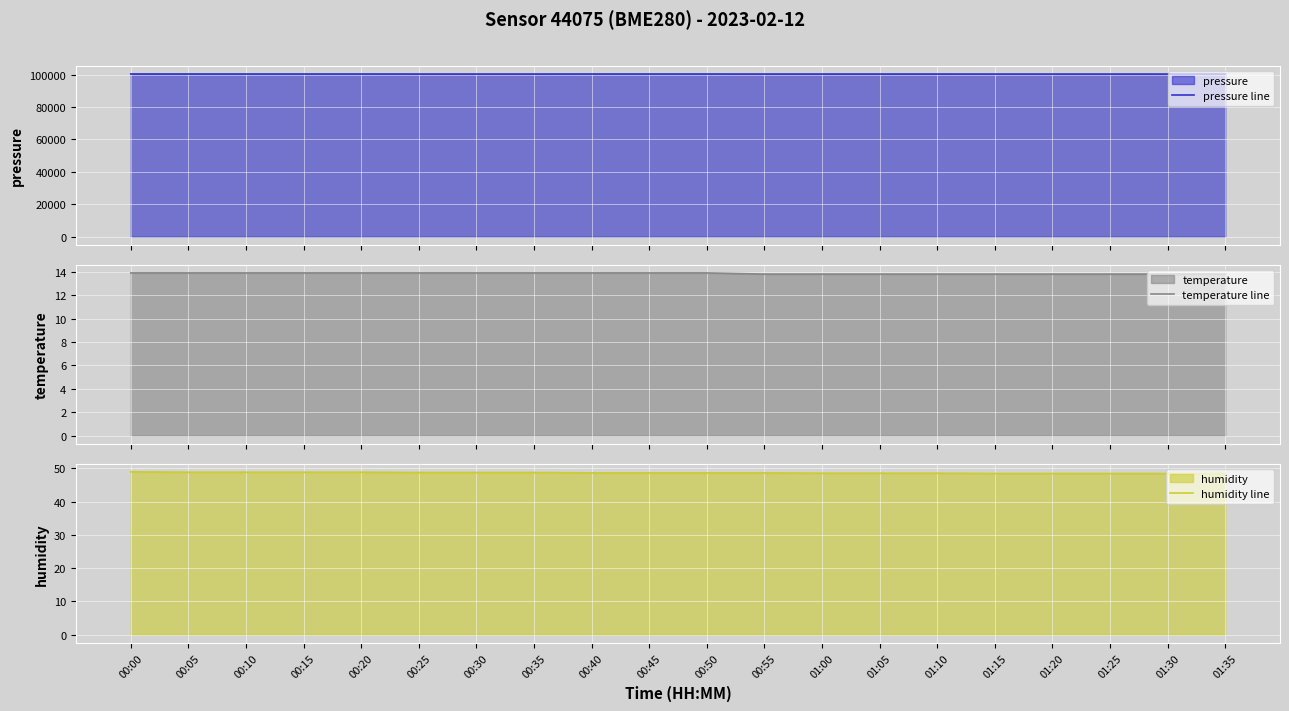

What is the difference between the temperature line values at 00:45 and 01:30?

0.1